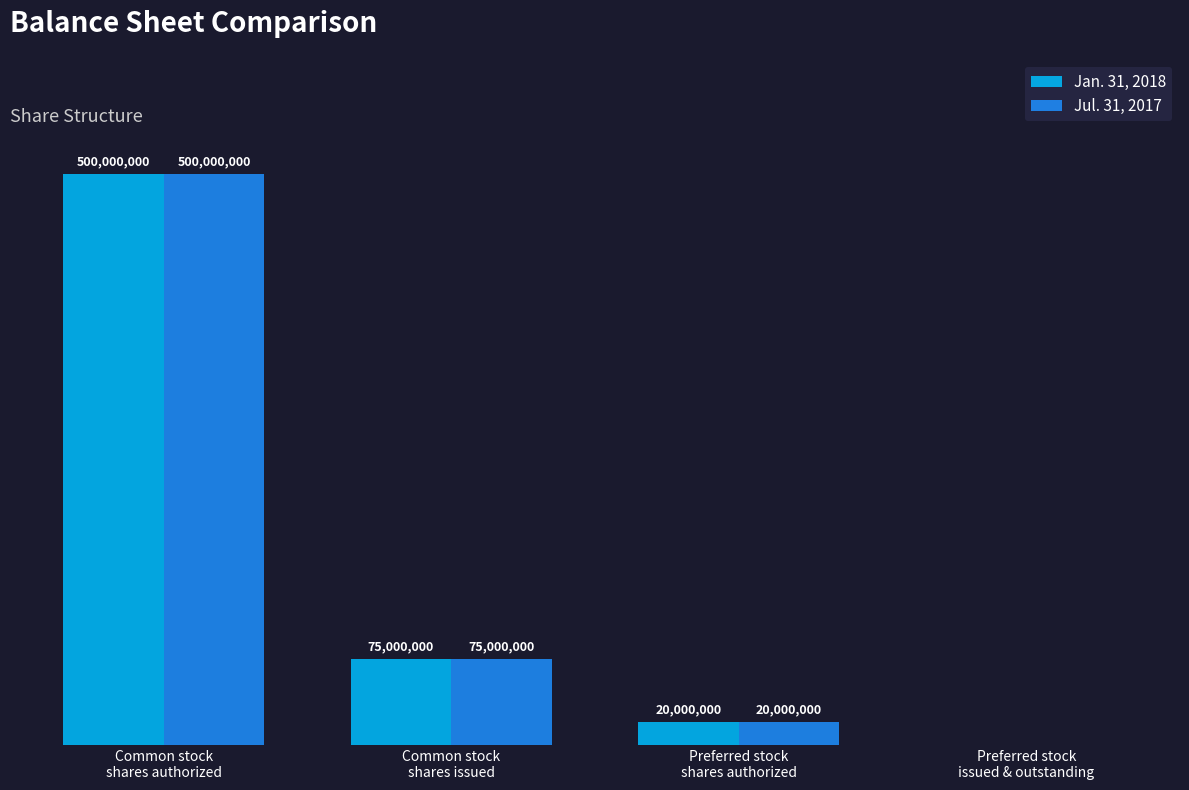

Rank the categories by Jul. 31, 2017 value from highest to lowest.

Common stock
shares authorized, Common stock
shares issued, Preferred stock
shares authorized, Preferred stock
issued & outstanding